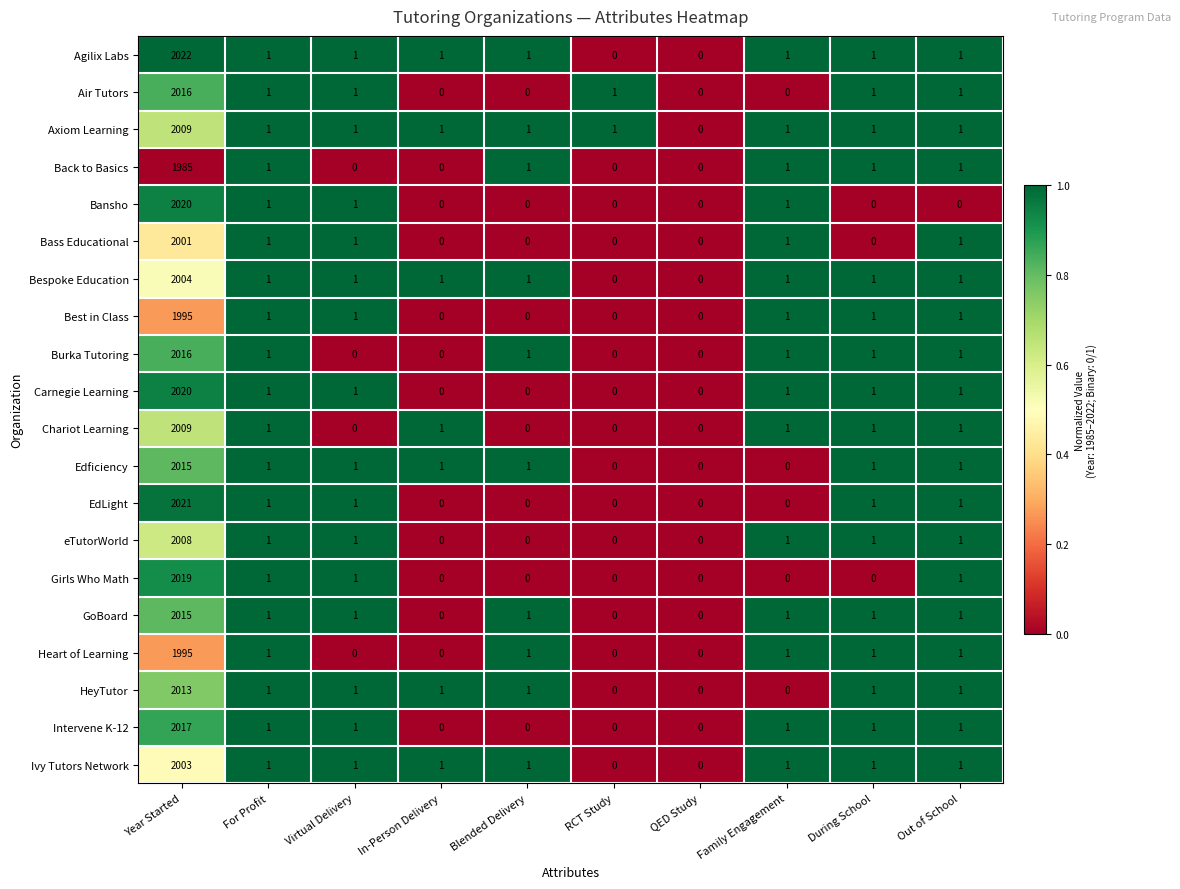

Which series has the largest range (max minus min)?

Agilix Labs